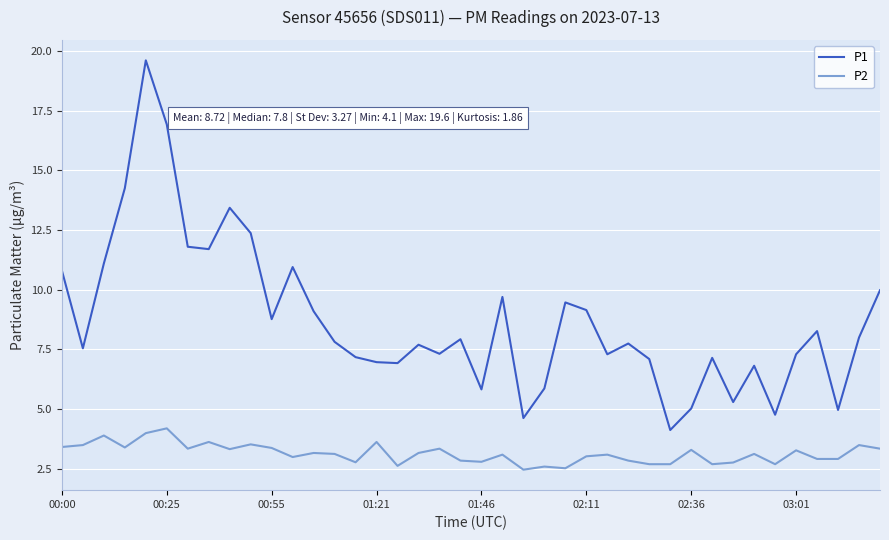

Rank the series by their maximum value, from lowest to highest.

P2, P1